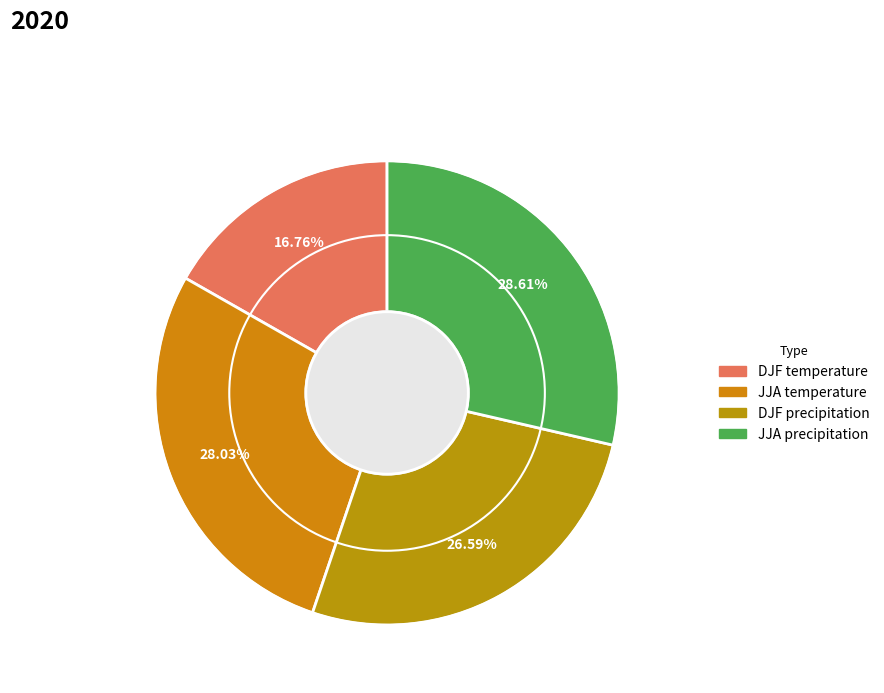

Which category has the smallest portion of the pie?

DJF temperature